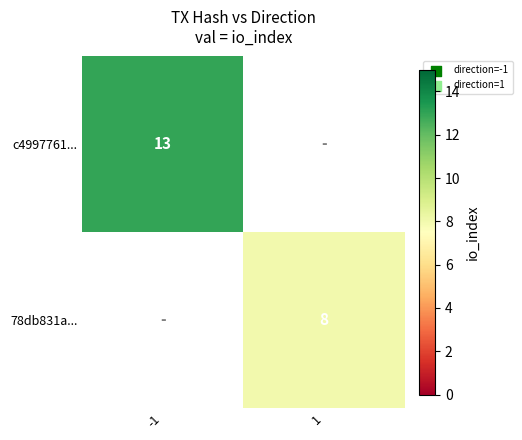

Is the value of c4997761... at -1 greater than the value of 78db831a... at 1?

Yes